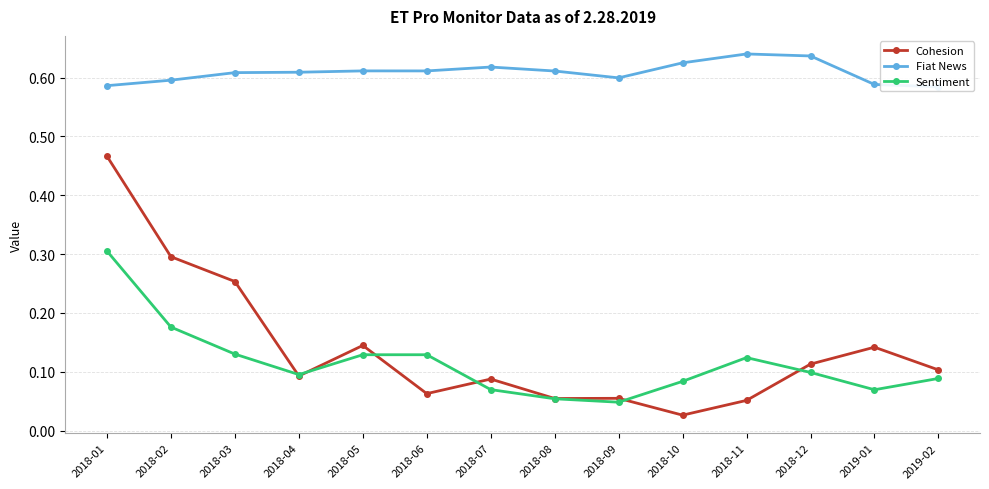

The value of Fiat News at 2018-02 is 0.6. True or false?

True